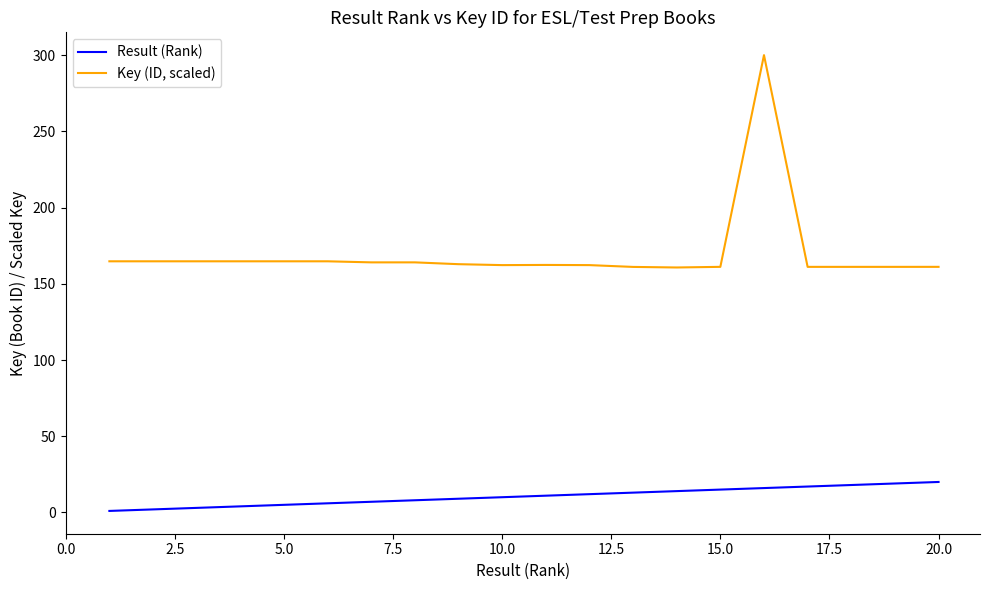

What is the highest value of the Key (ID, scaled) series?

300.0